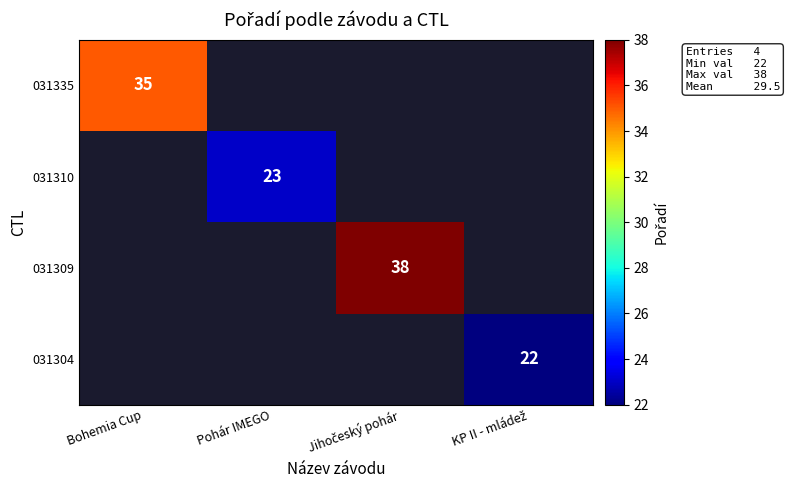

Between KP II - mládež and Pohár IMEGO, which is larger?

Pohár IMEGO